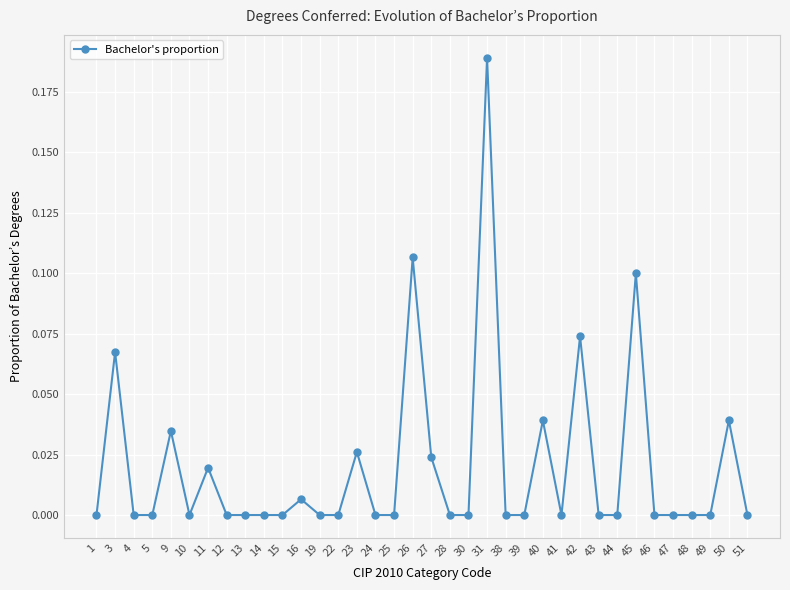

Is it true that the value at 42 is 0.1?

True